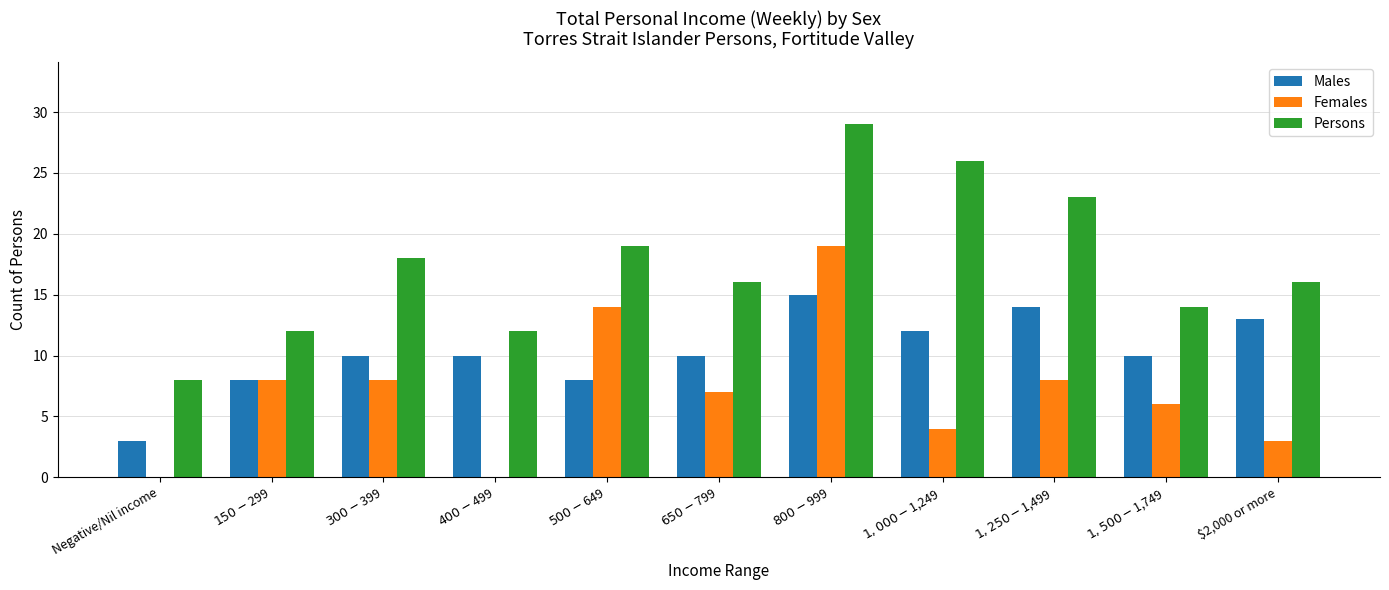

What are all the series names shown in the legend?

Males, Females, Persons